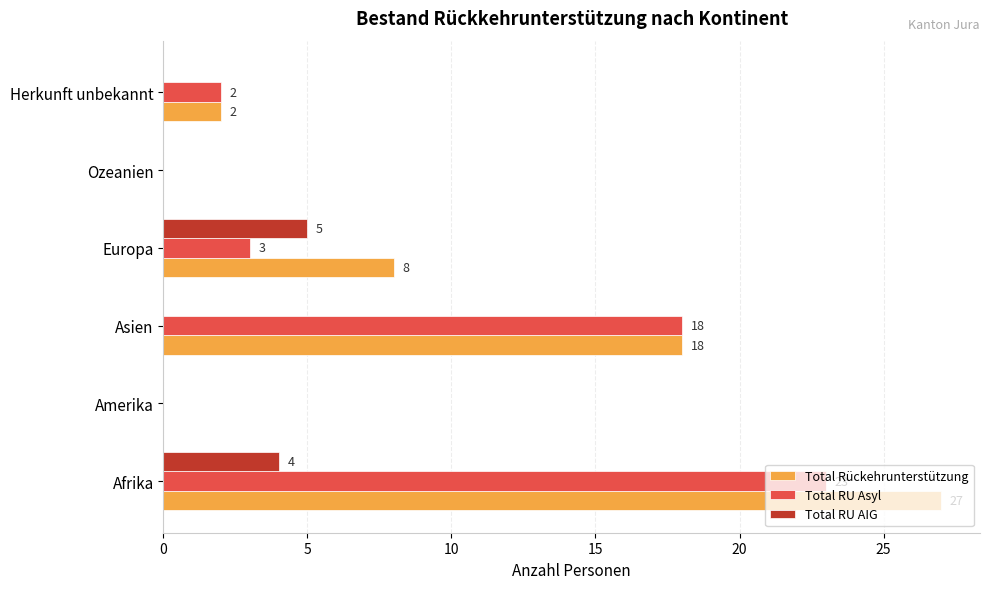

What is the average value of the Total RU AIG series?

2